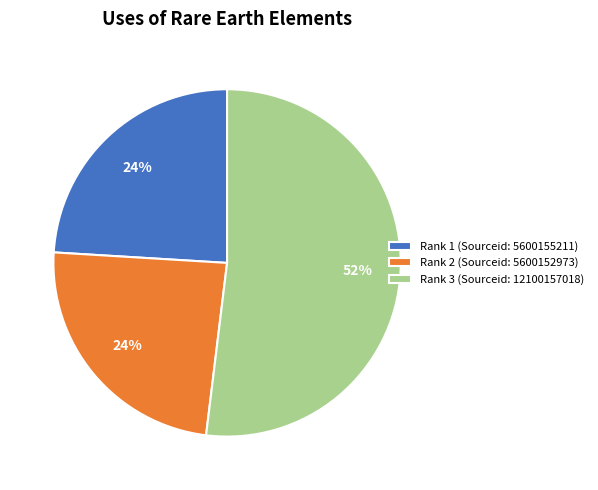

What percentage is the Rank 1 (Sourceid: 5600155211) slice, to the nearest percent?

24%